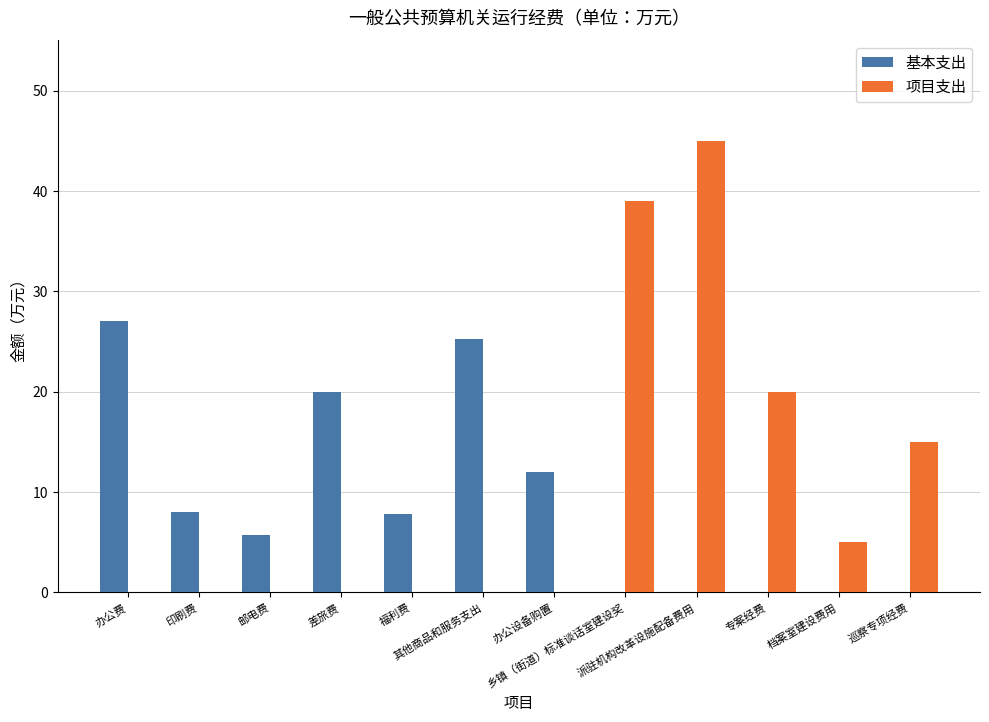

True or false: 项目支出 has a value of 0.0 at 福利费.

True